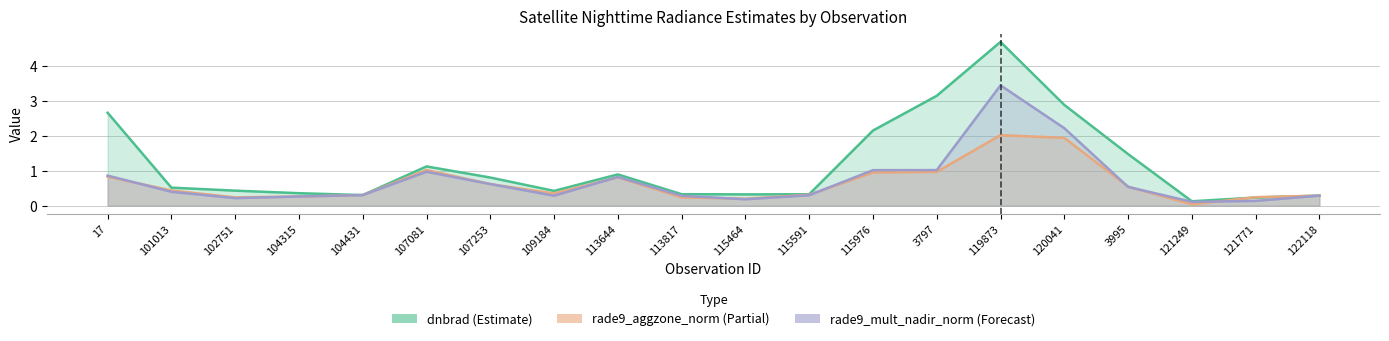

At which category does rade9_mult_nadir_norm reach its first local peak?

107081